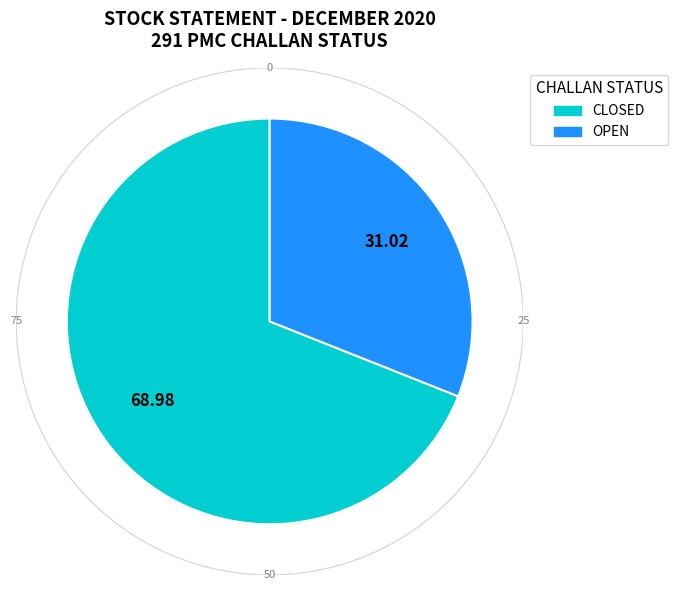

How many slices are in this pie chart?

2